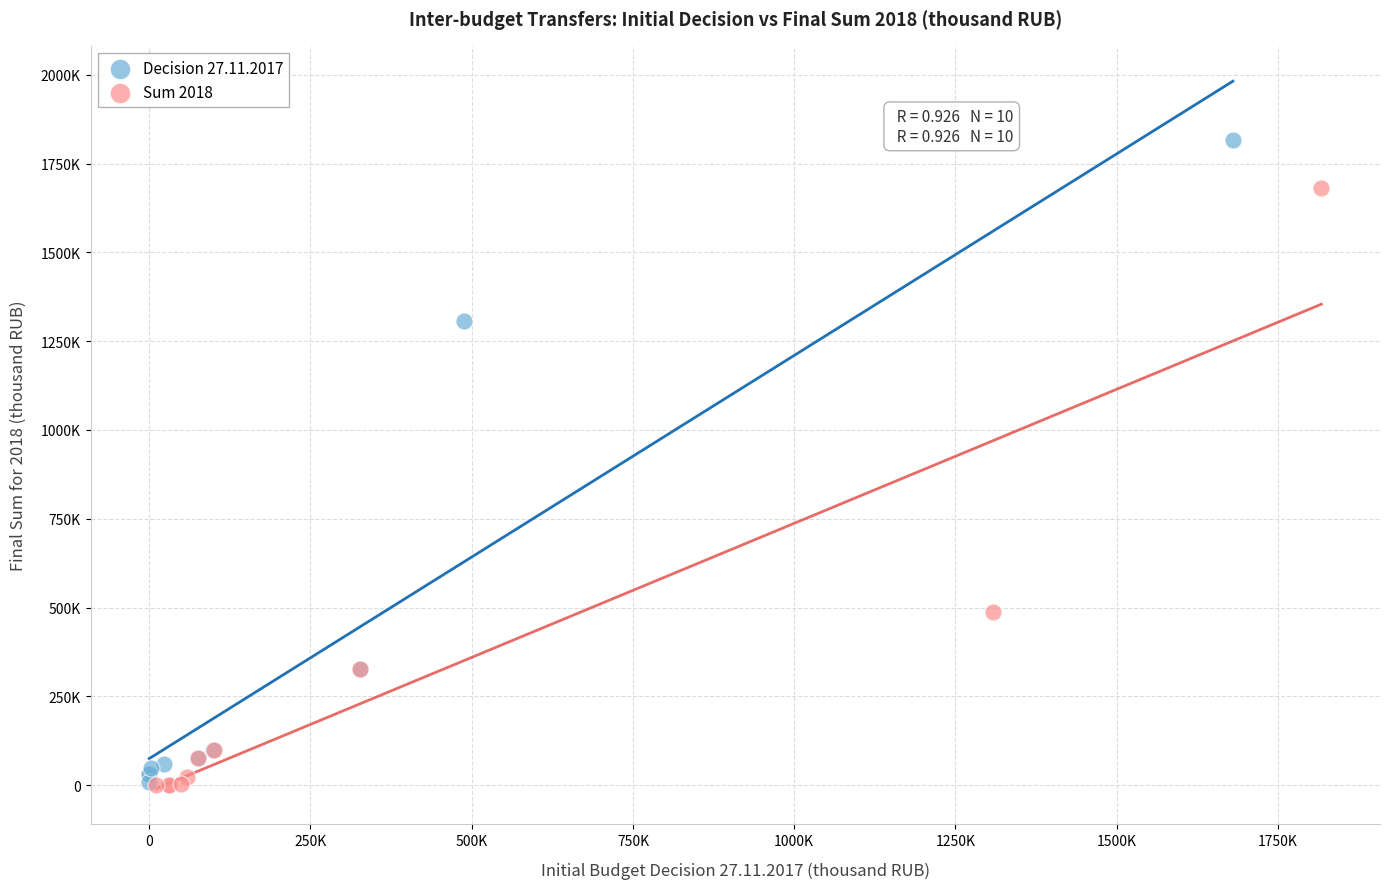

What are all the series names shown in the legend?

Decision 27.11.2017, Sum 2018